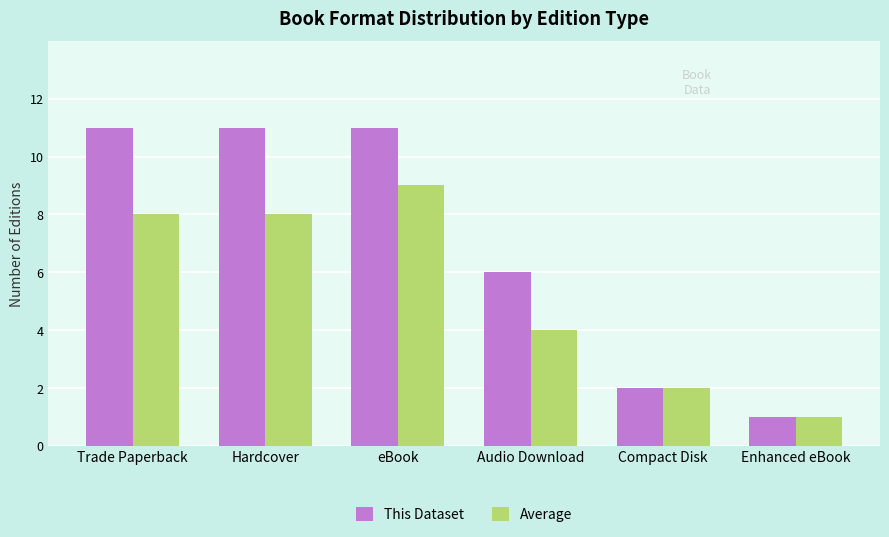

What is the label of the 1st bar from the right?

Enhanced eBook